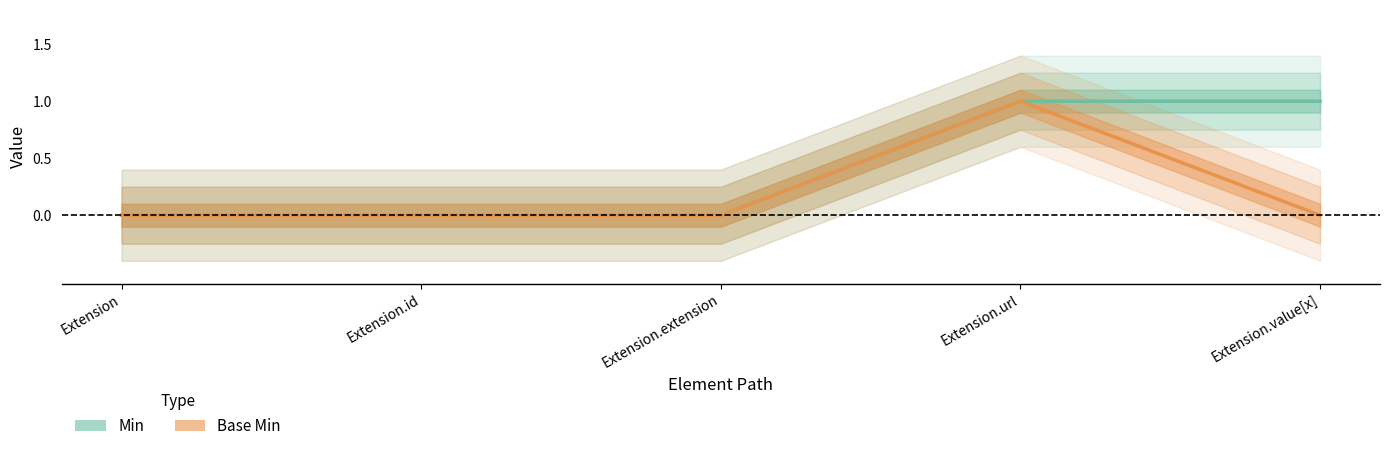

List the labels in order of Extension.url value, largest first.

min, base_min